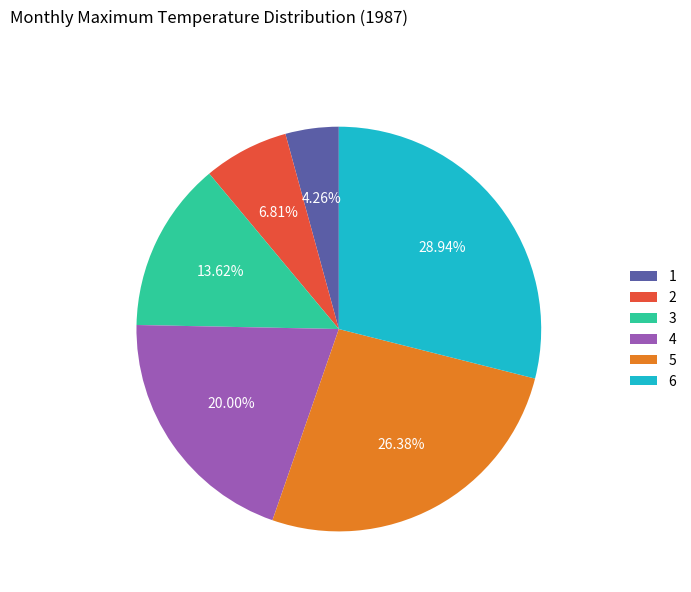

The 6 slice represents 15% of the pie. True or false?

False